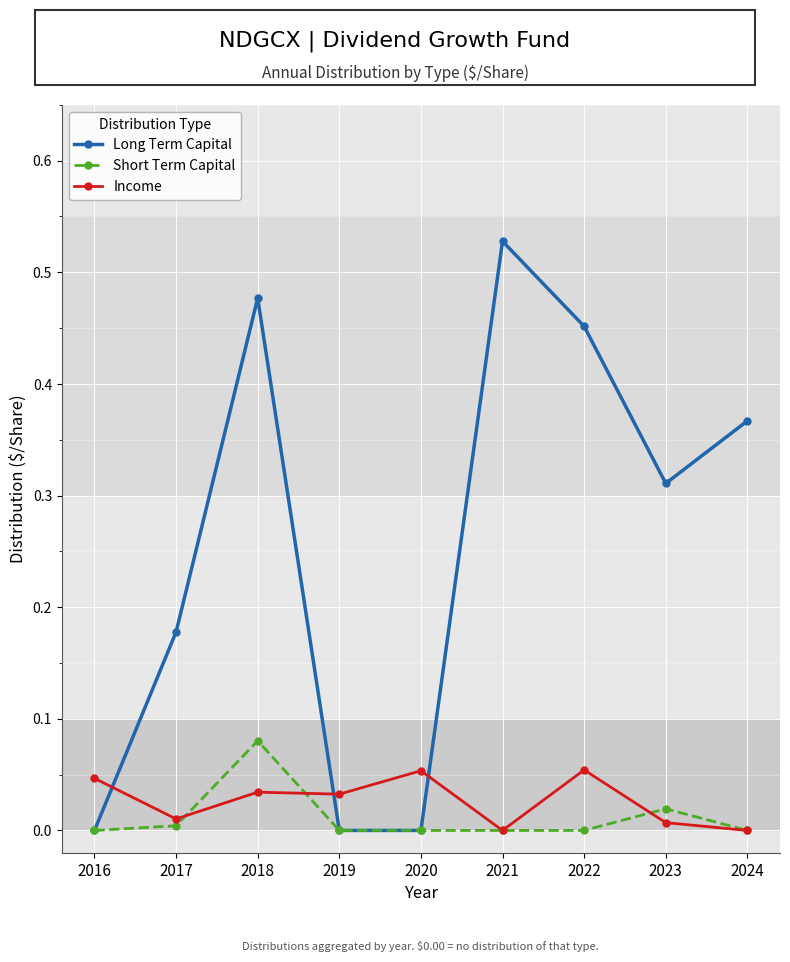

Rank the series at 2022 from lowest to highest value.

Short Term Capital, Income, Long Term Capital